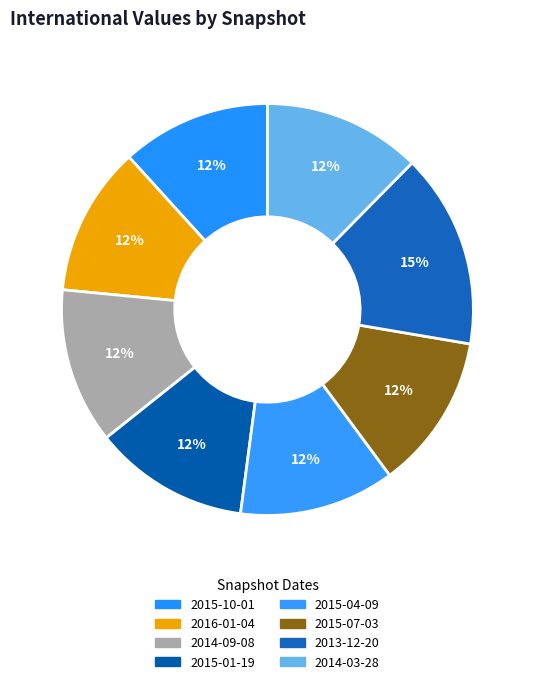

True or false: 2014-09-08 accounts for 1% of the total.

False